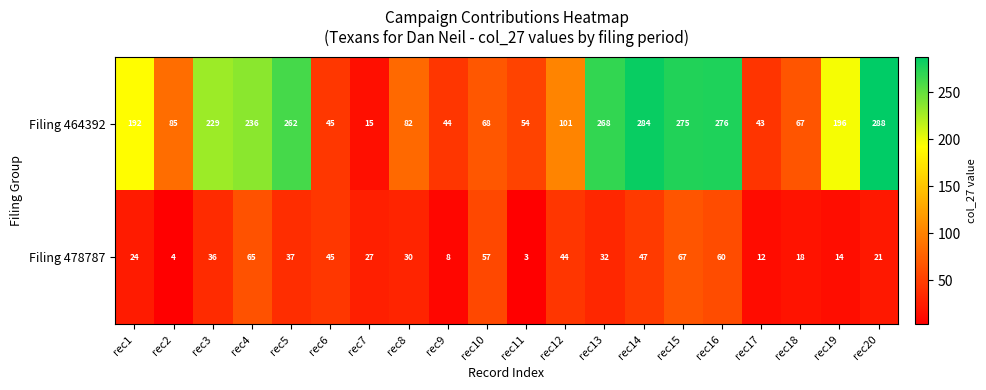

Which series changed the most between rec15 and rec16?

Filing 478787